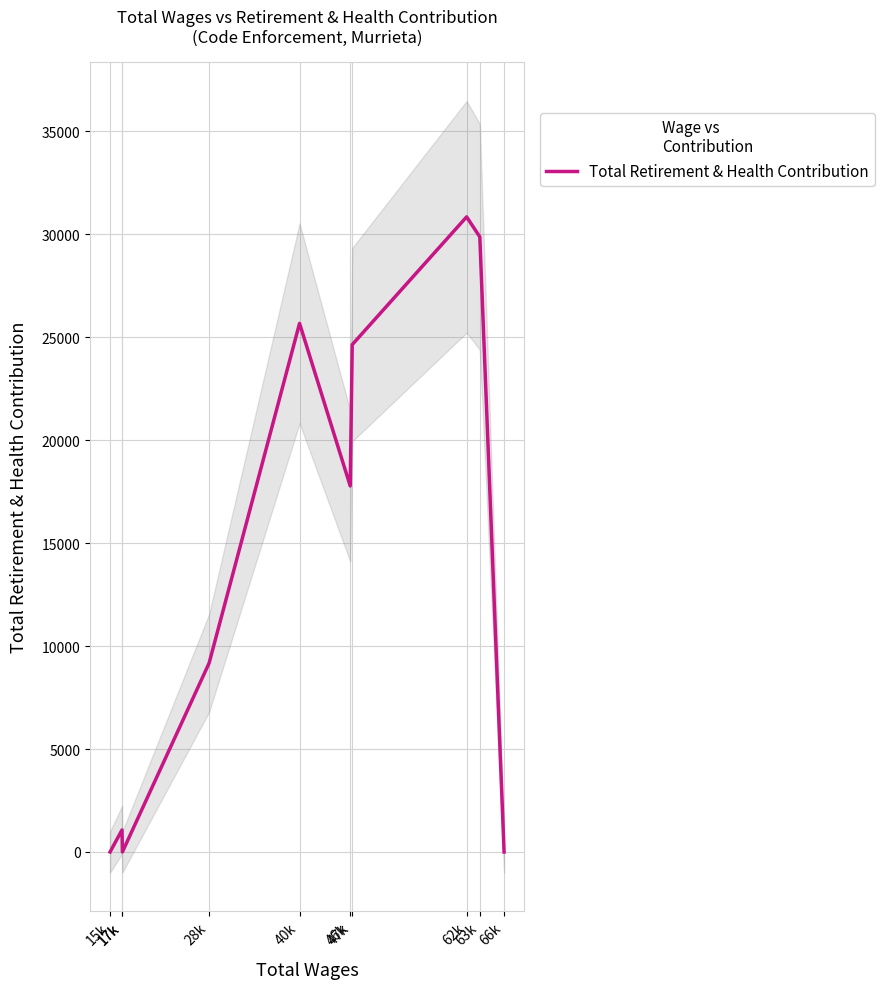

Reading right to left, transcribe all the data shown in this chart.

0	29881	30851	24644	17780	25677	9177	0	1070	0